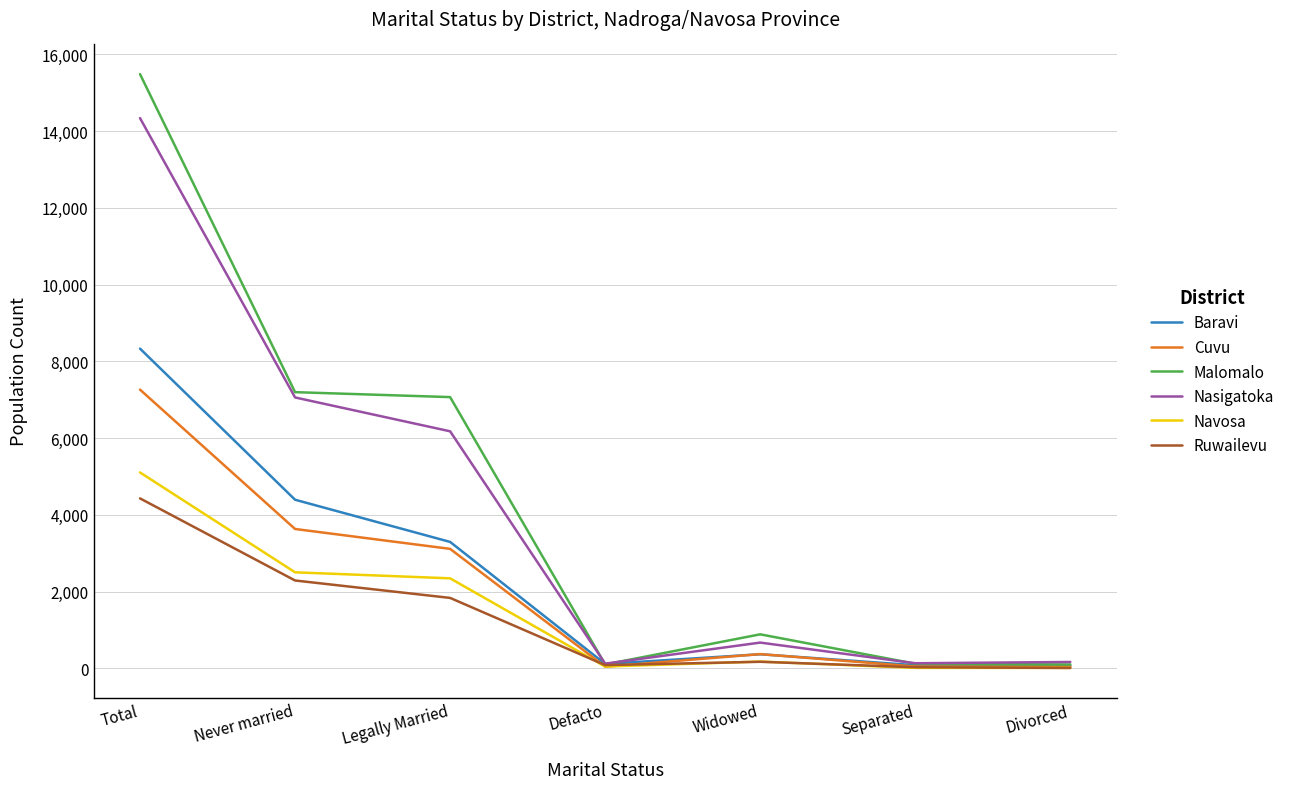

What is the approximate value of Navosa at Legally Married?

2347